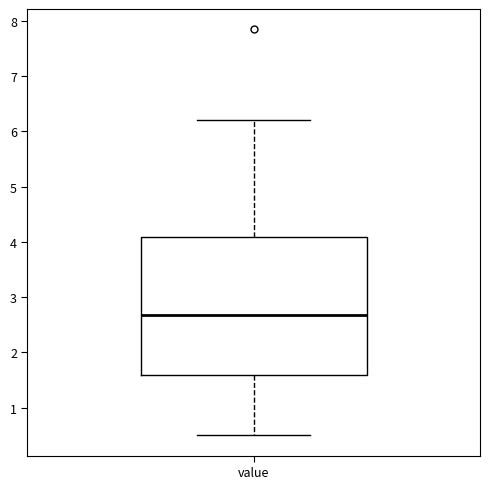

Where is the upper edge of the box for value on the y-axis? The values are not printed on the chart, so give them approximately, as read against the axis.

4.1